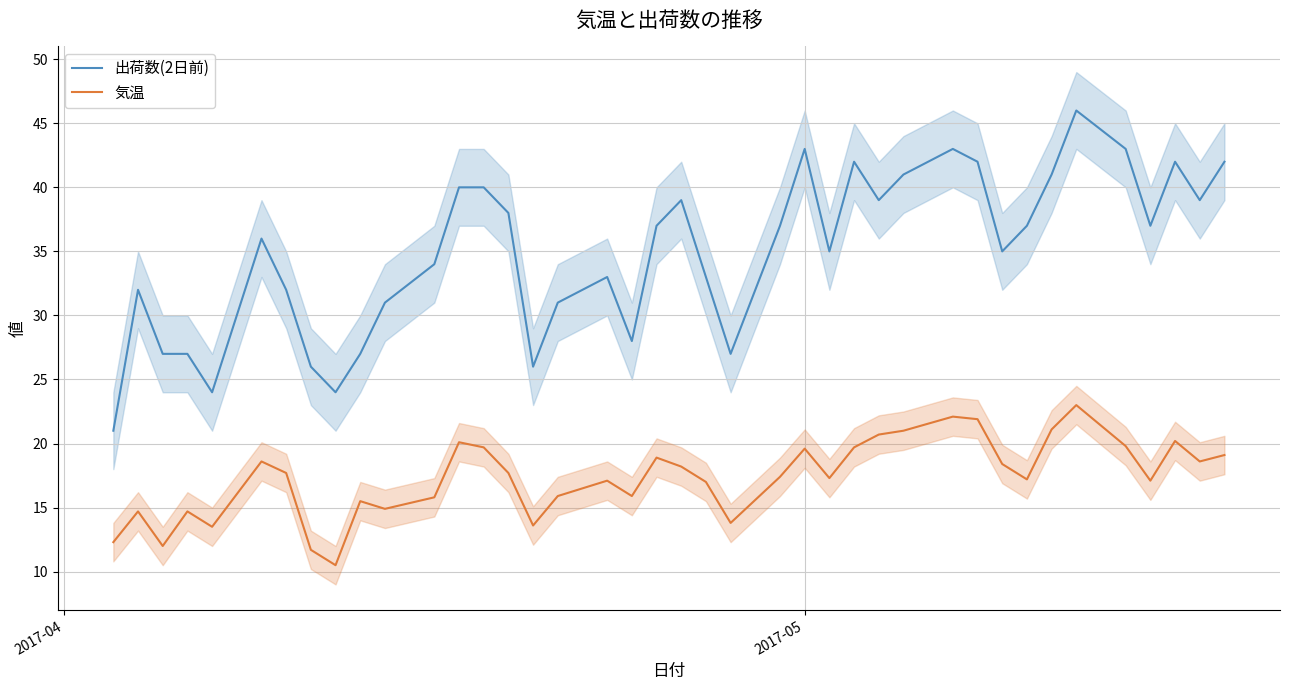

What is the lowest value of the 気温 series?

10.5